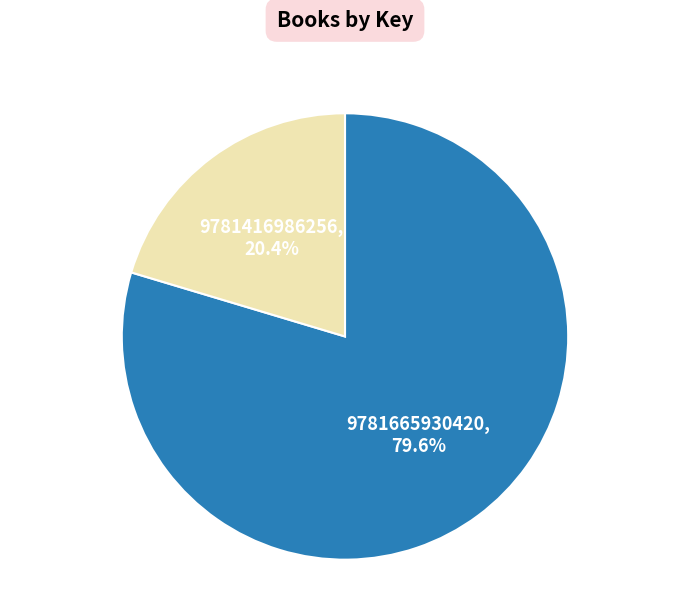

Is there a majority slice in this chart?

Yes